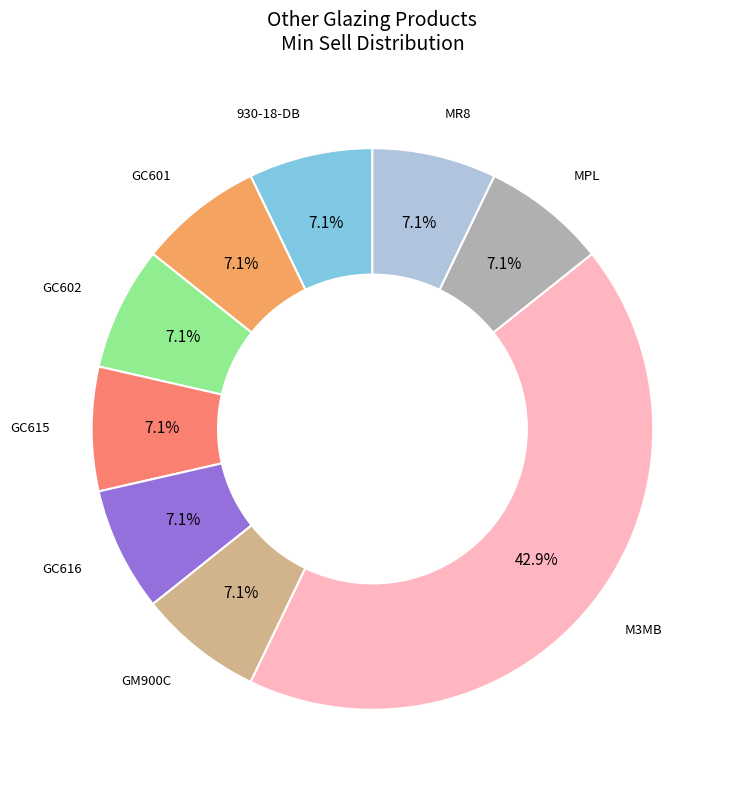

Is there any slice that represents more than half of the pie?

No